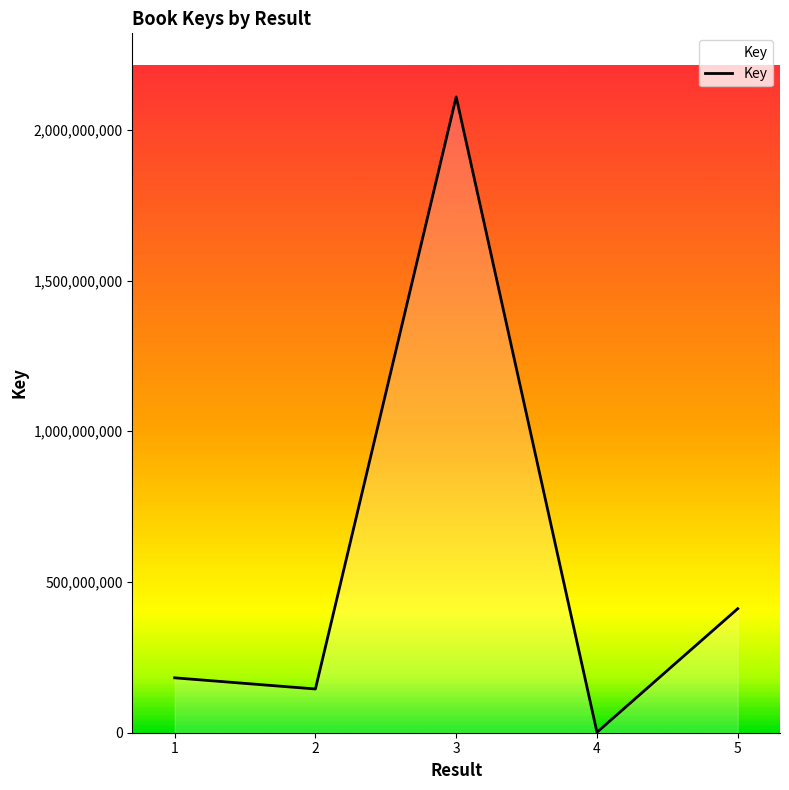

The chart shows a value of 2109223815 at 3. True or false?

True